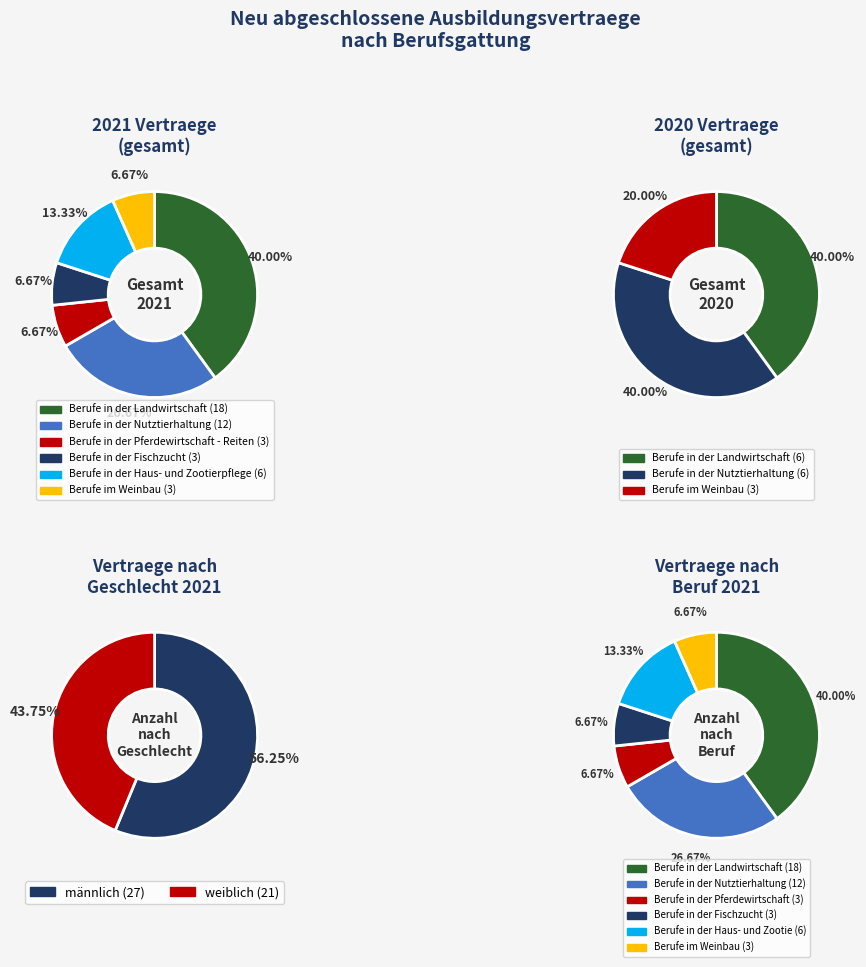

Is it true that Berufe in der Haus- und Zootierpflege is 13% of the pie?

True